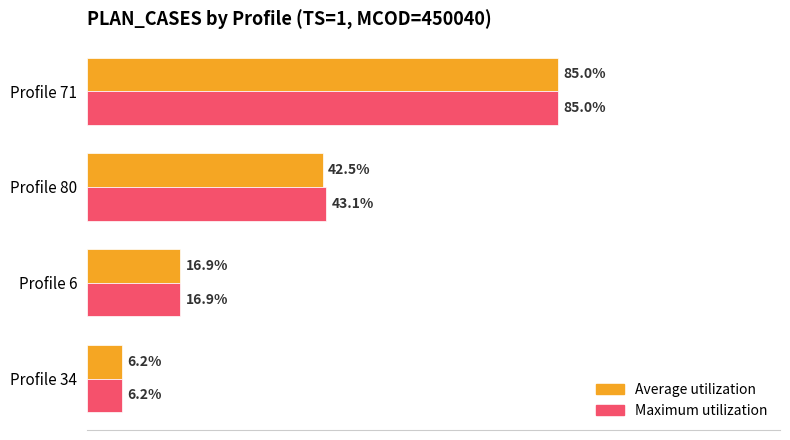

What are all the series names shown in the legend?

Average utilization, Maximum utilization